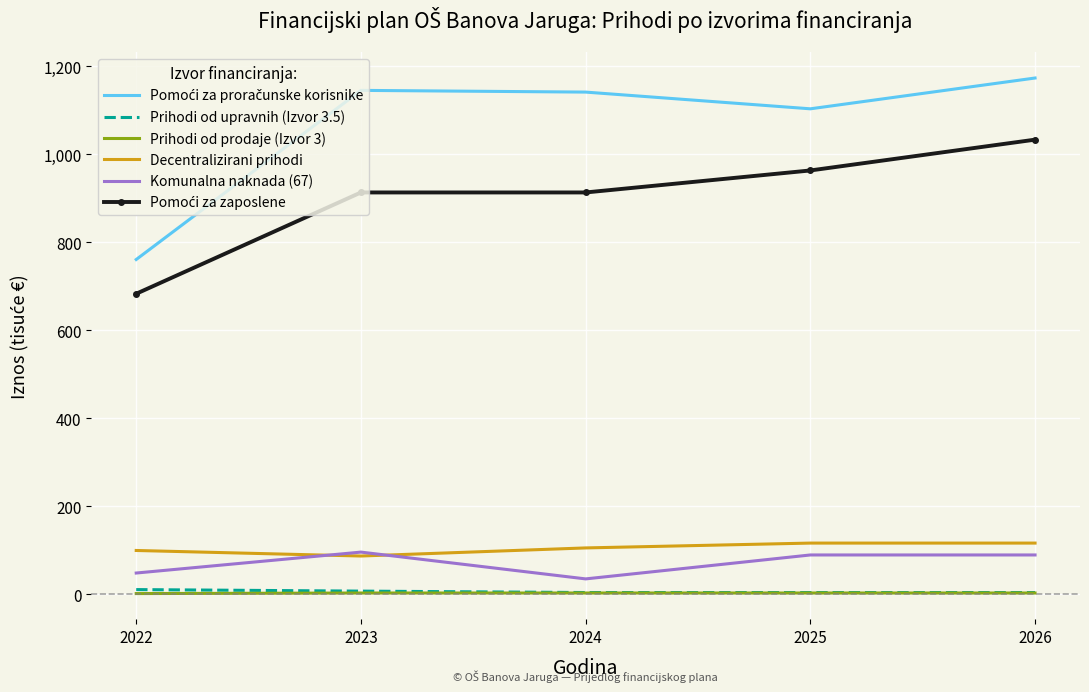

What is the difference between the highest and lowest values at 2025?

1100.5